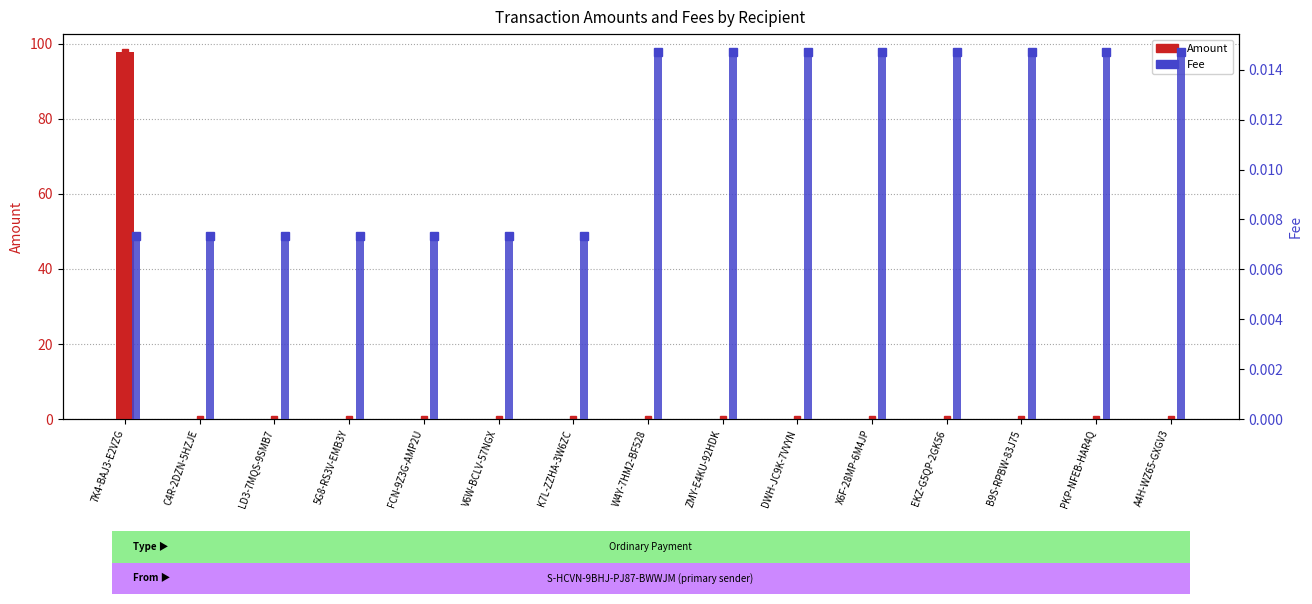

Which series has the widest spread of values?

Amount